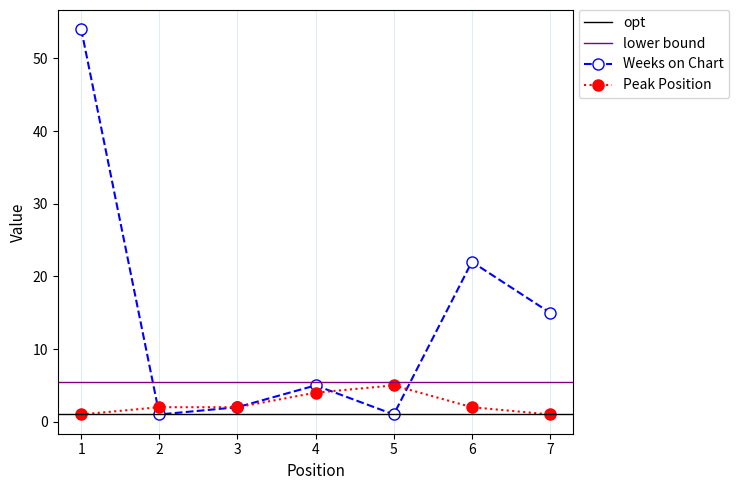

How many interior local peaks does the Weeks on Chart series have?

2